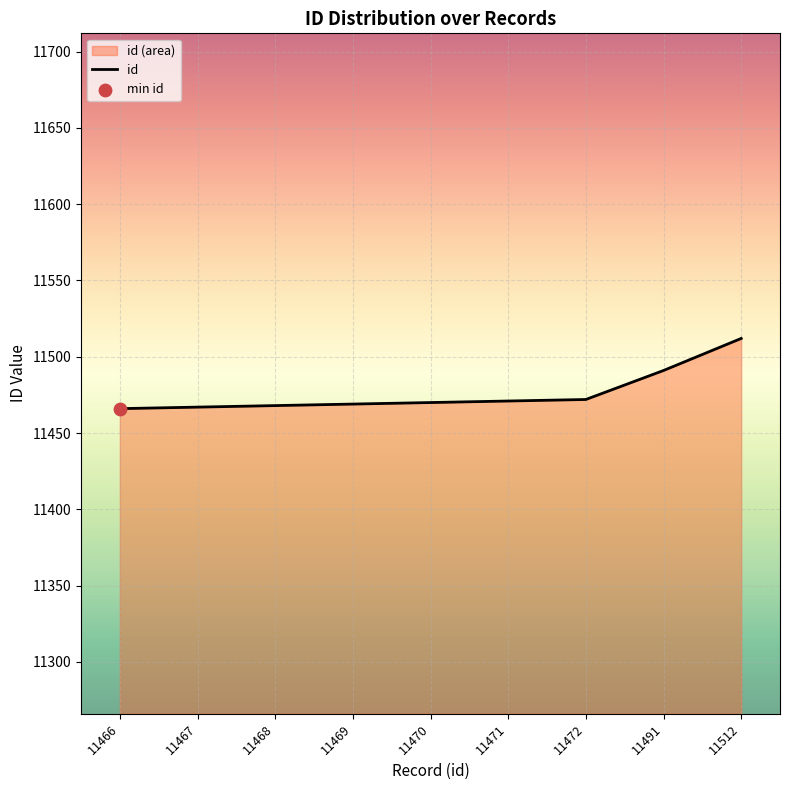

What is the change in value from 11468 to 11512?

+44